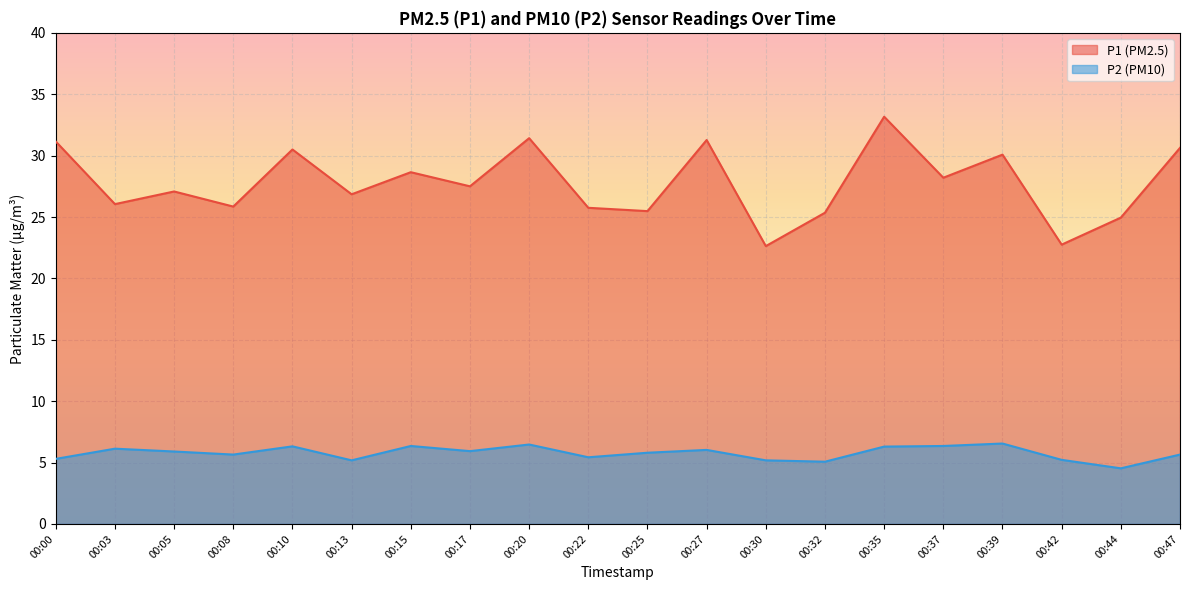

What is the maximum value shown in the chart?

33.2